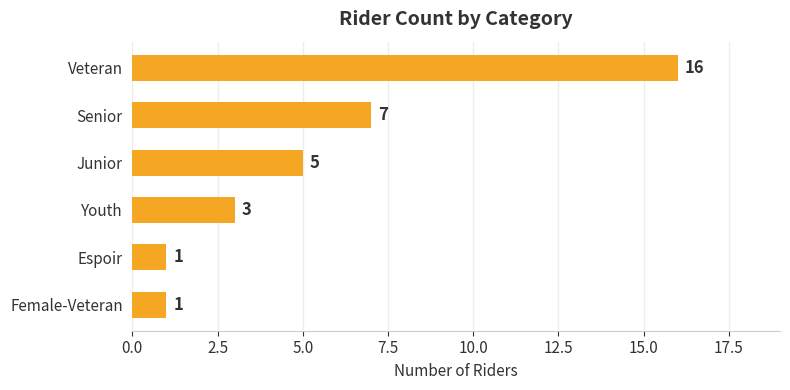

How many series are shown in this chart?

1